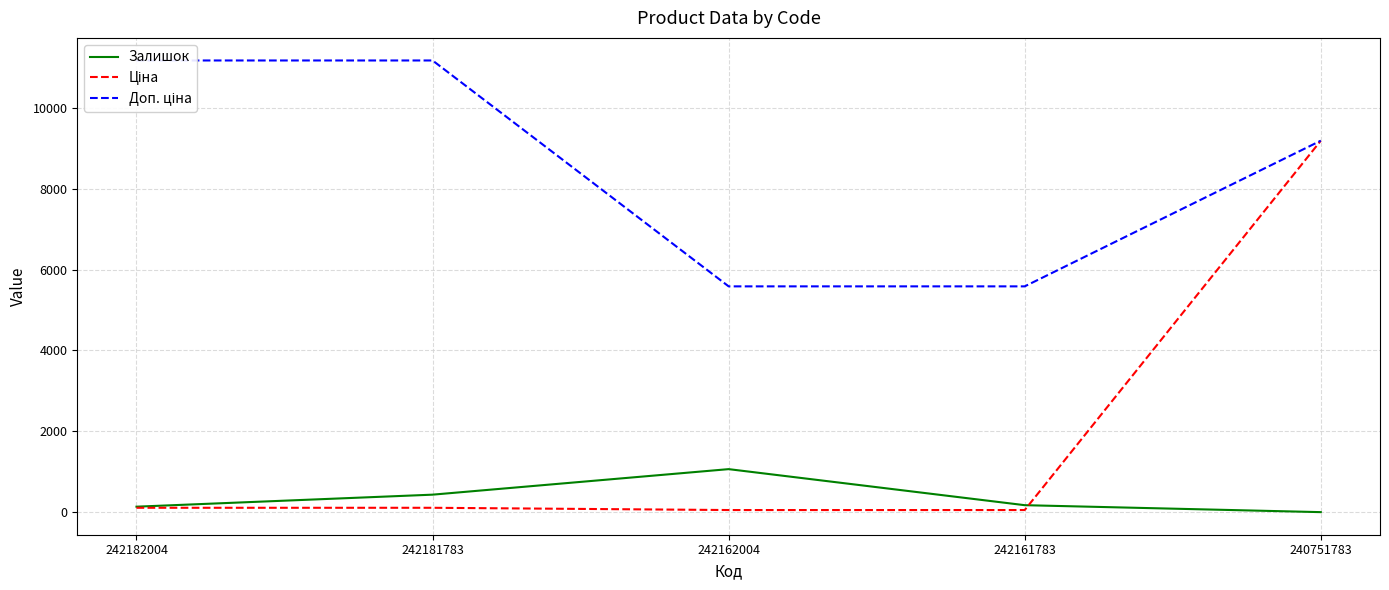

What is the difference between the Ціна values at 242182004 and 242161783?

55.8